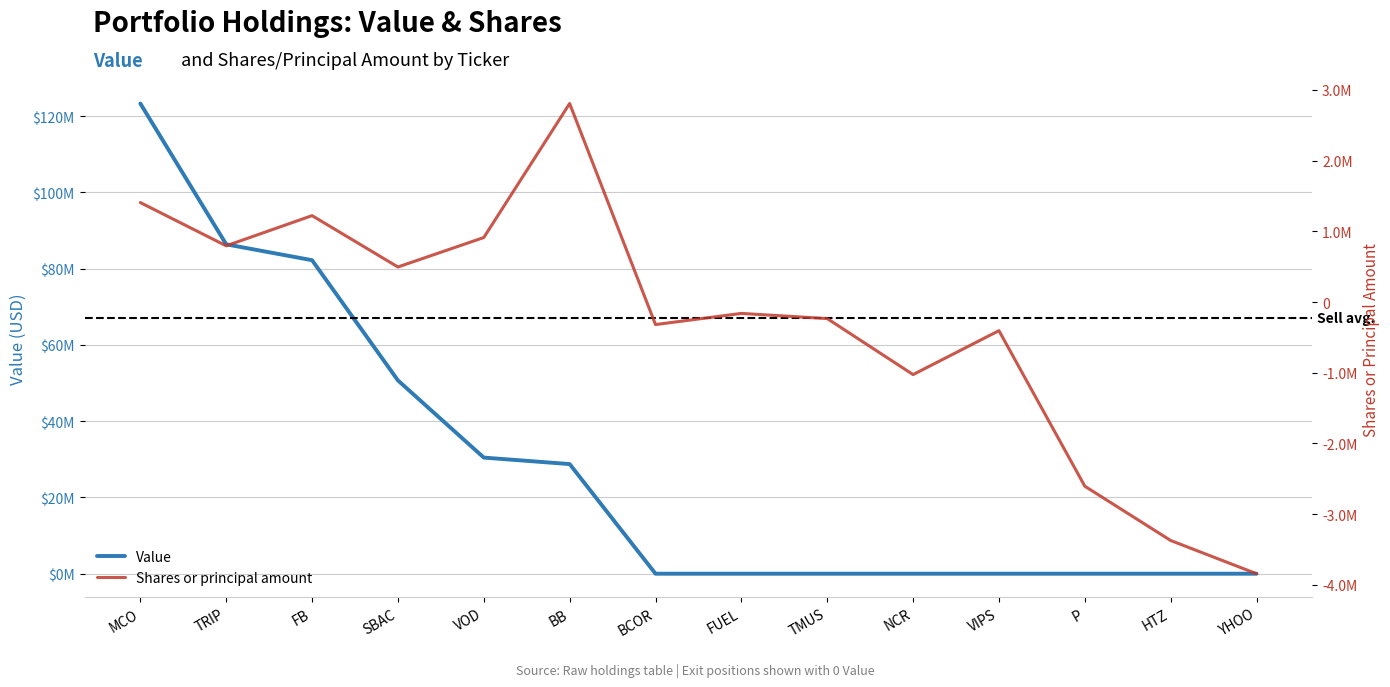

Which series has the widest spread of values?

Value